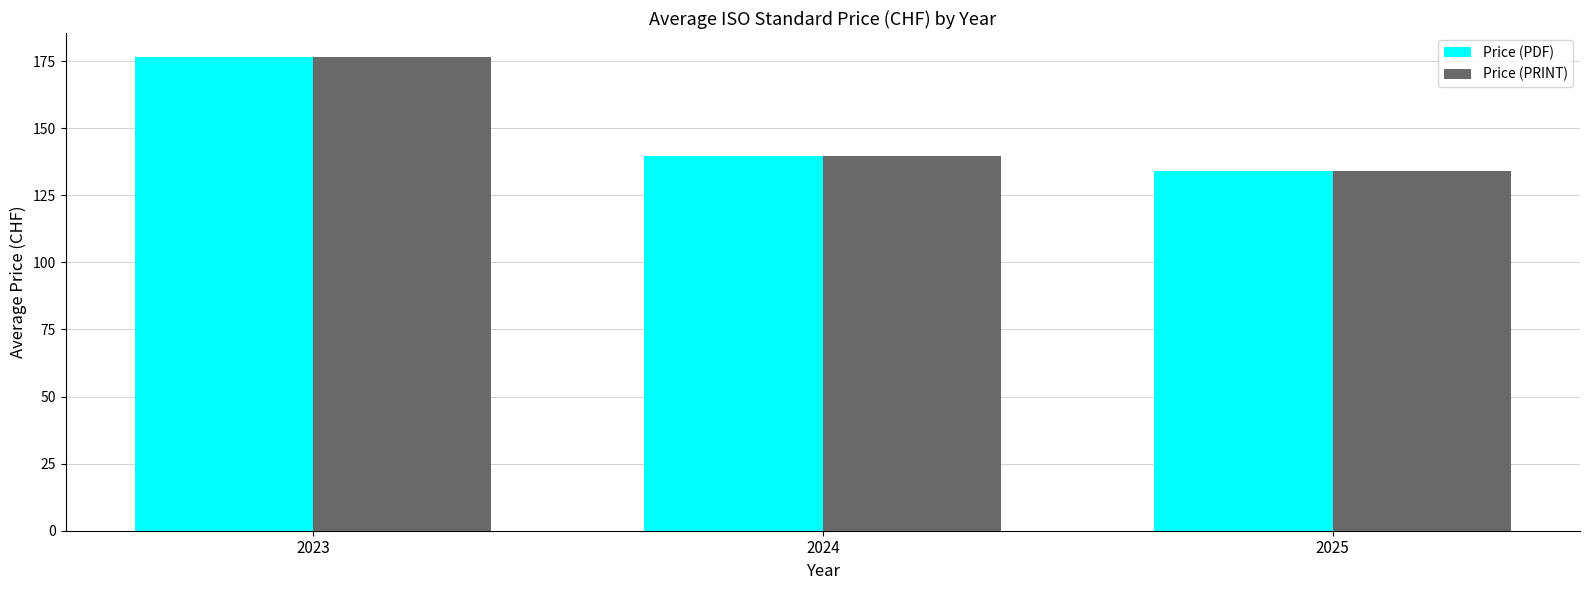

What is the value of the Price (PRINT) bar at the 1st from the left?

176.7